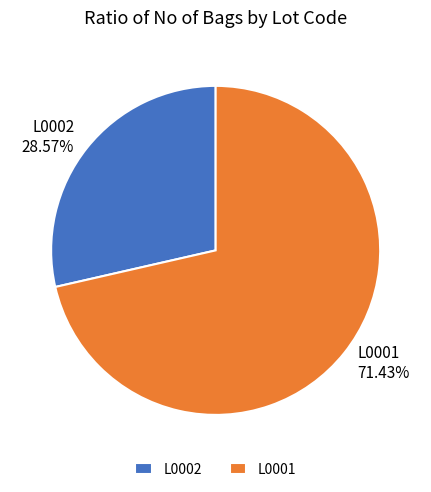

Combined, what portion of the pie is L0002 and L0001?

100.0%